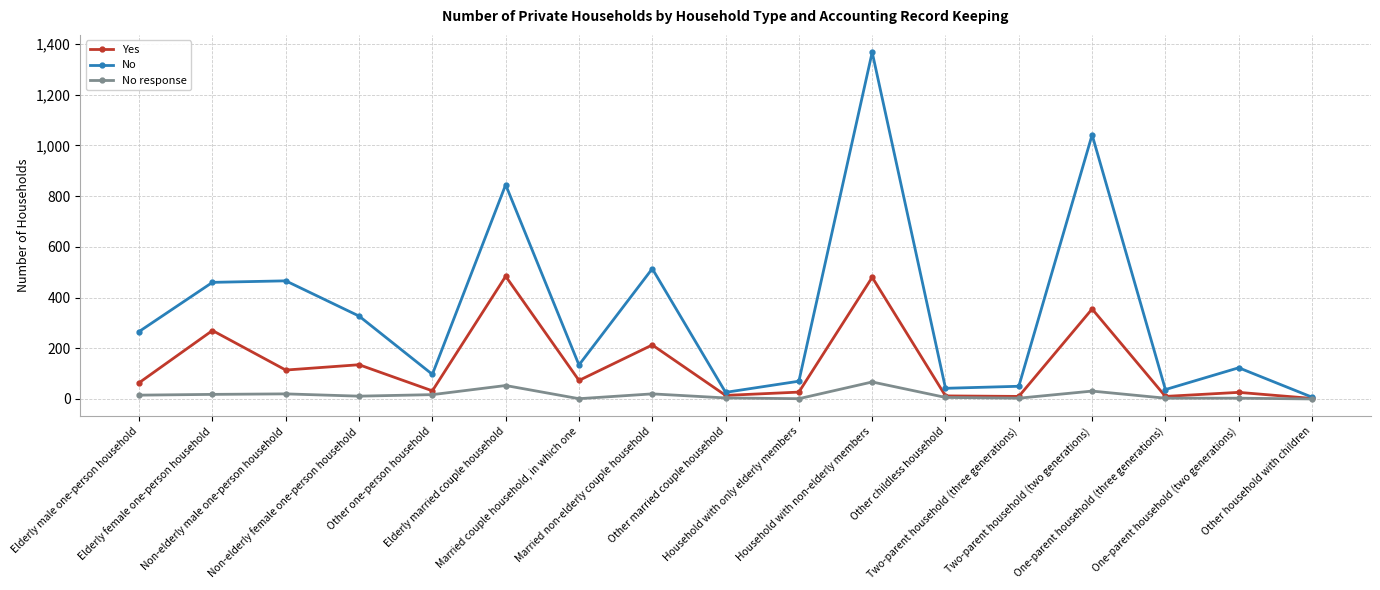

What is the greatest value displayed?

1368